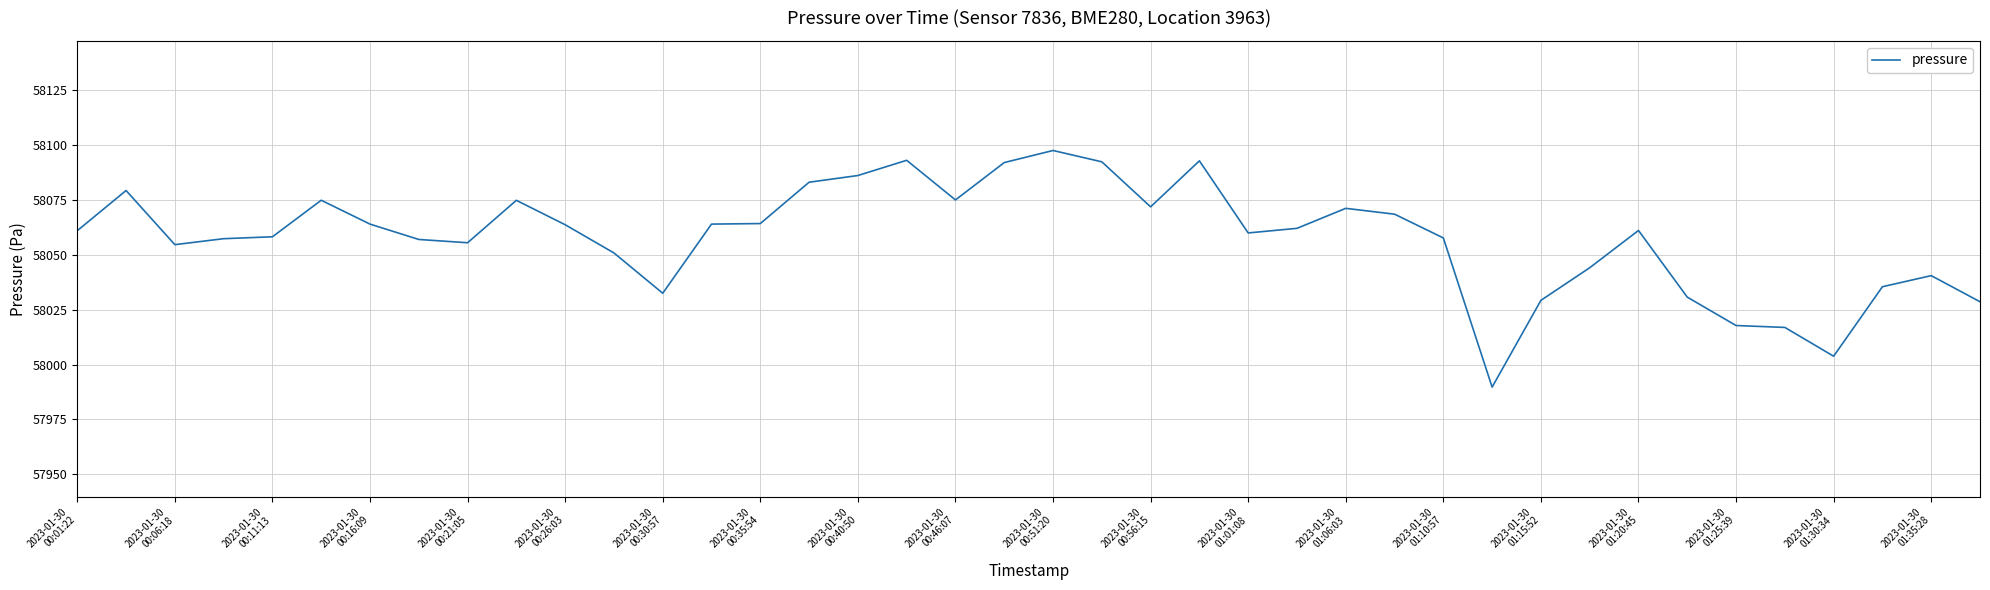

What is the maximum value shown in the chart?

58097.6